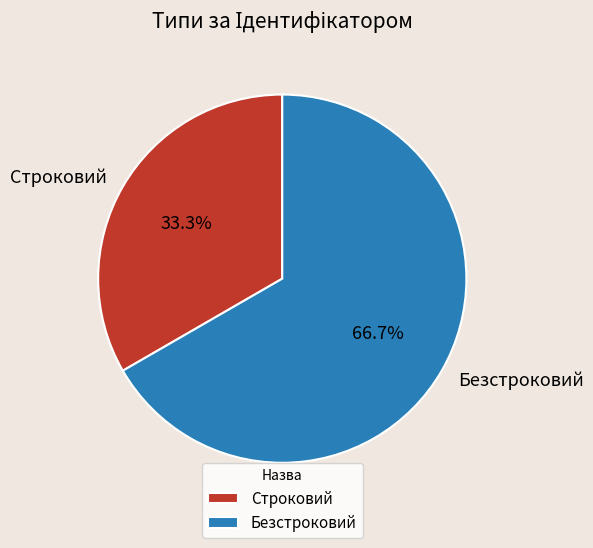

To the nearest percent, what is the combined percentage of Безстроковий and Строковий?

100%